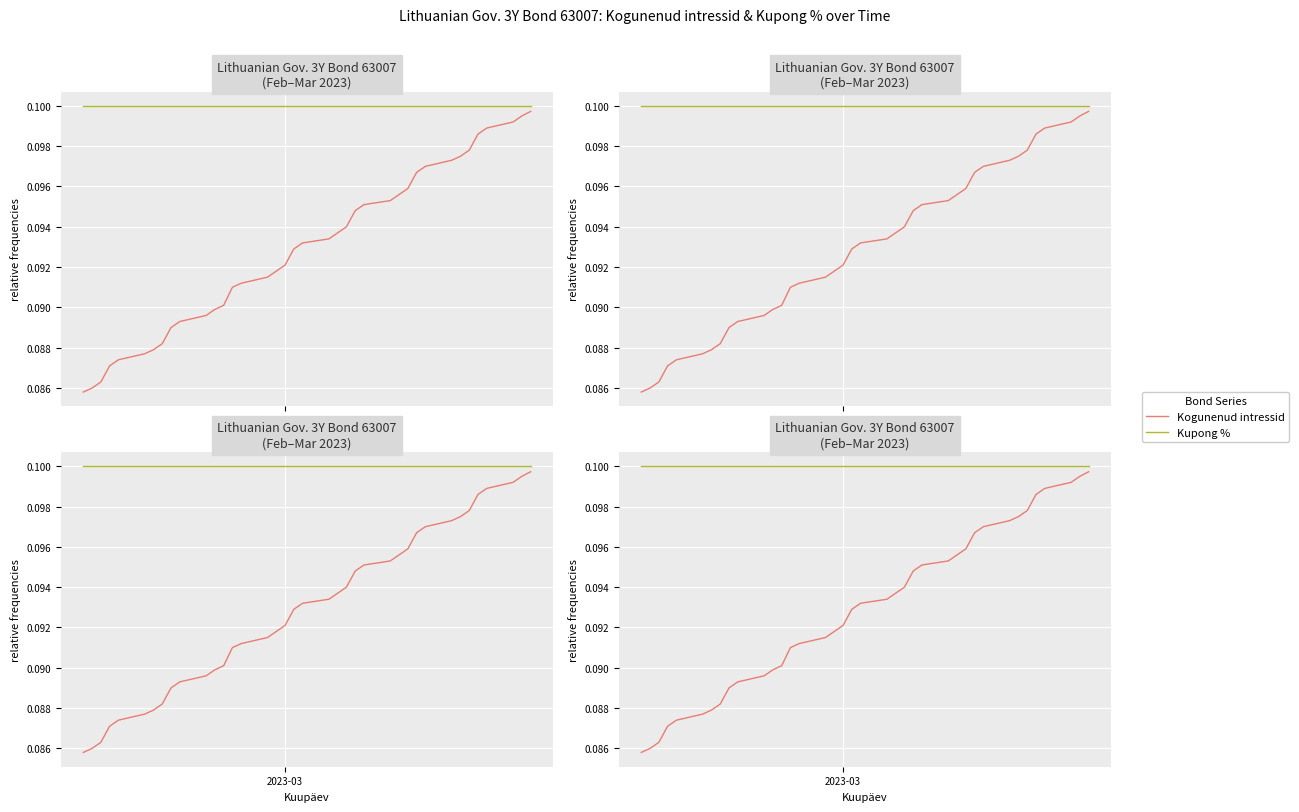

What is the minimum value for Kupong %?

0.1